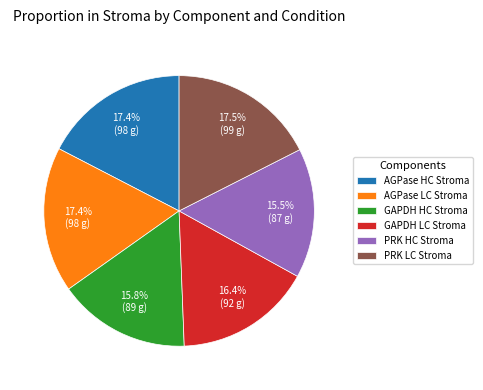

How many slices are in this pie chart?

6